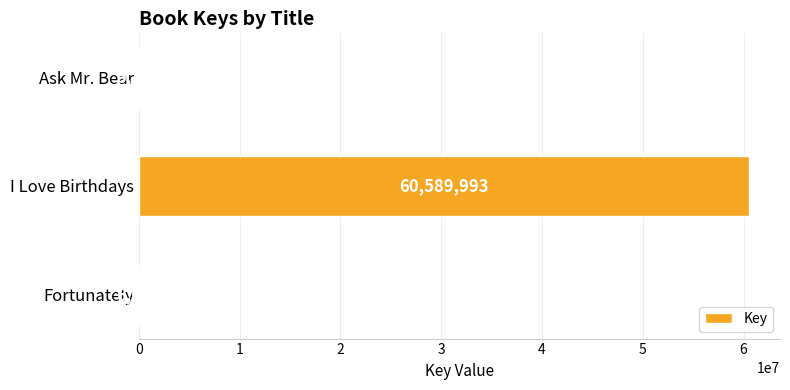

Which category has the highest value across all series?

I Love Birthdays